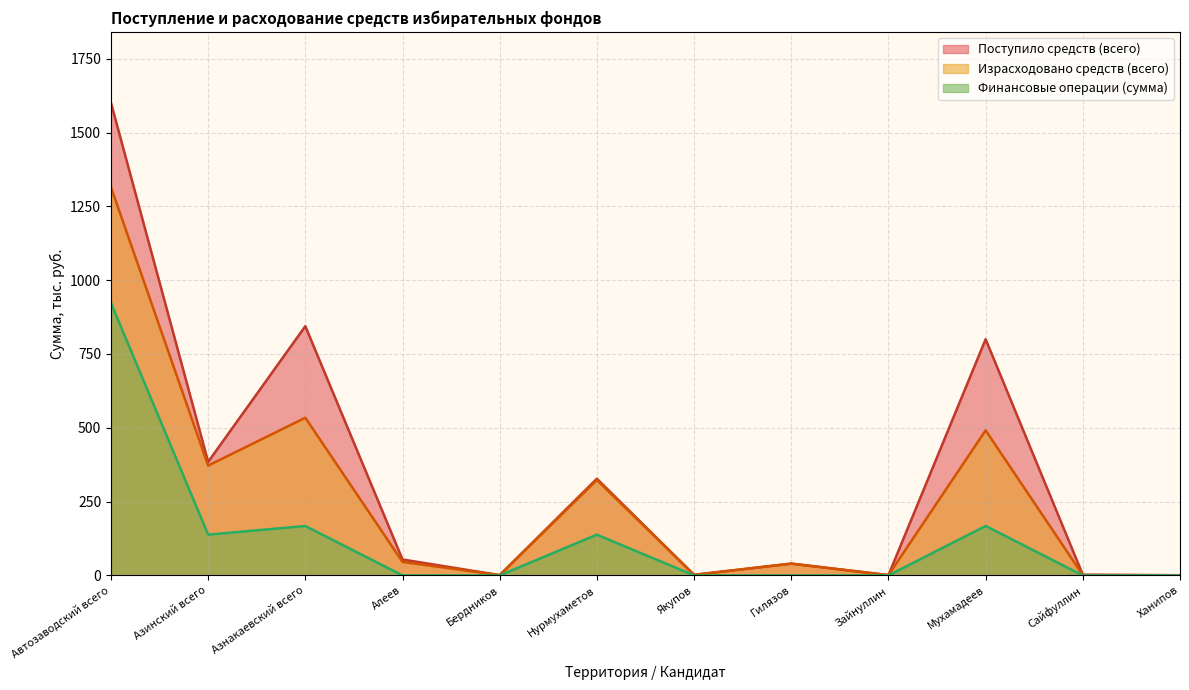

At which label is Израсходовано средств (всего) closest to 657?

Азнакаевский всего